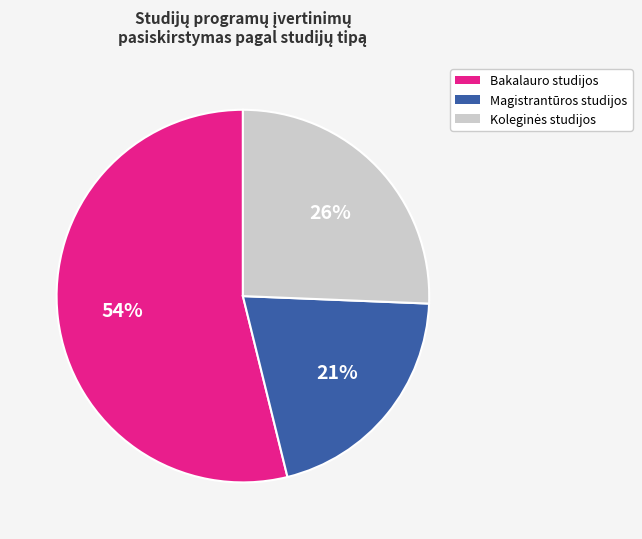

To the nearest percent, what is the difference between the largest and smallest slice percentages?

33%